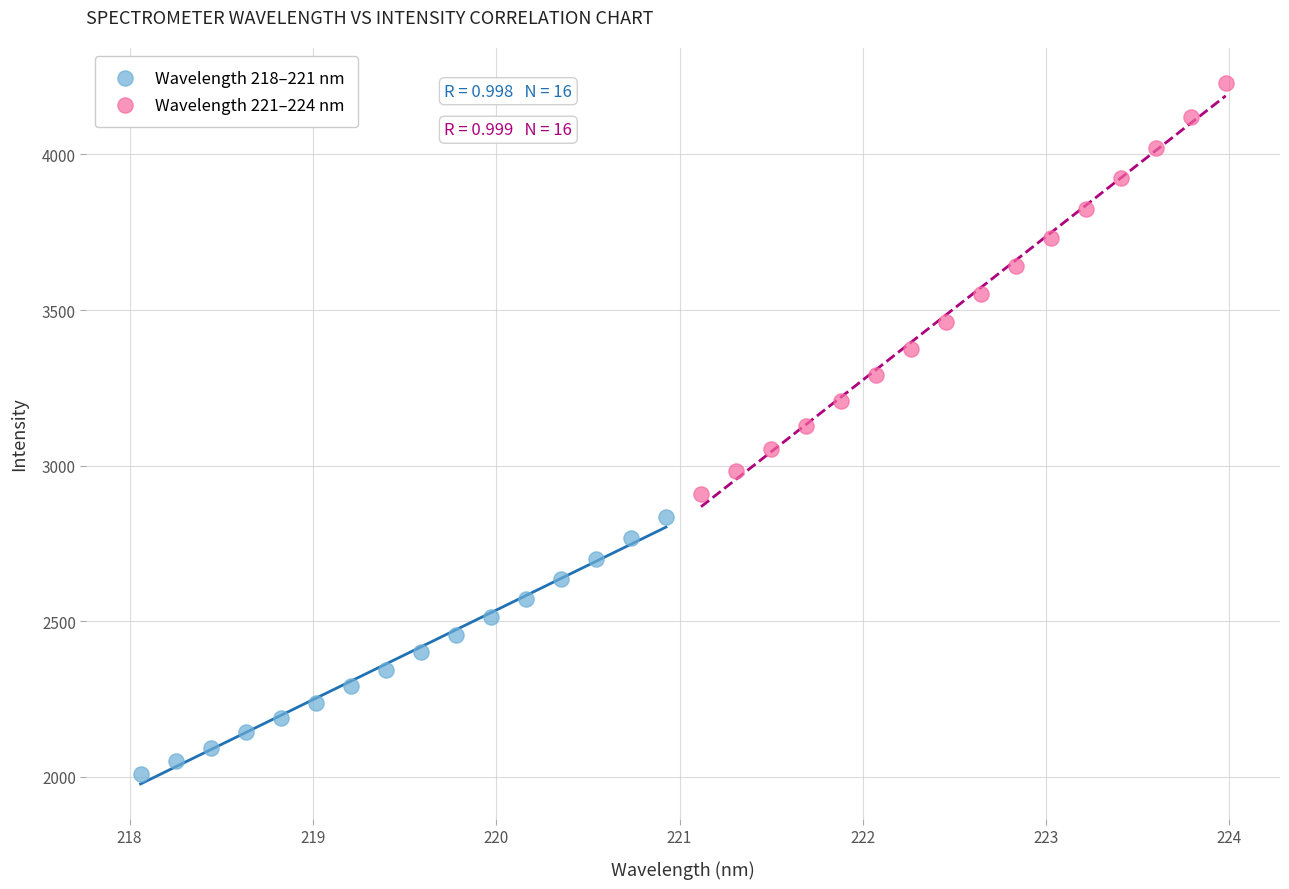

What are all the series names shown in the legend?

Wavelength 218–221 nm, Wavelength 221–224 nm